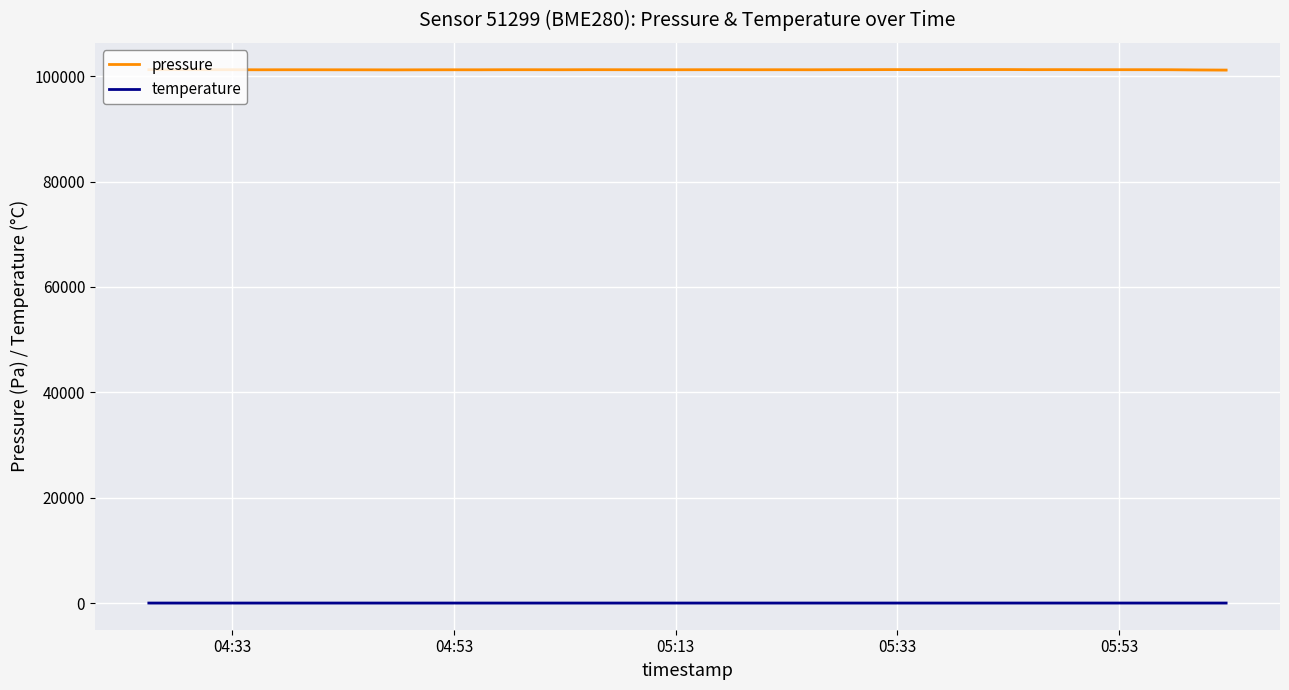

True or false: temperature and pressure cross at least once.

False